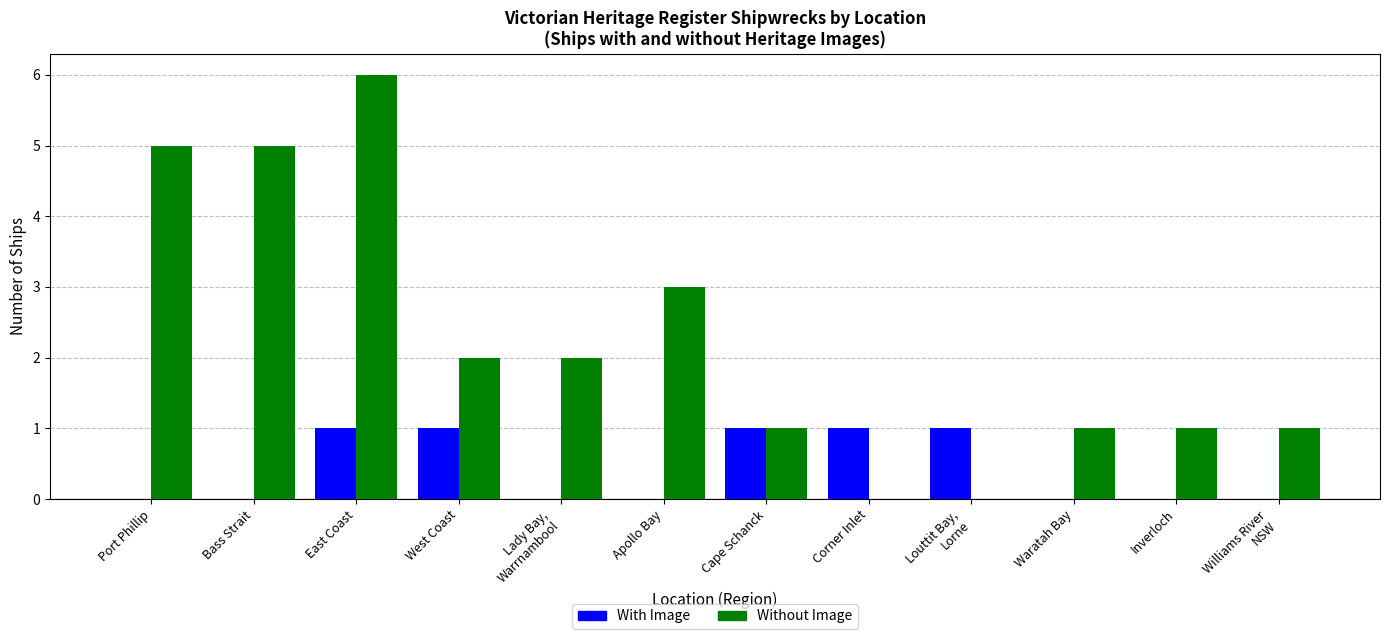

Are the bars grouped side by side (vs. stacked)?

Yes